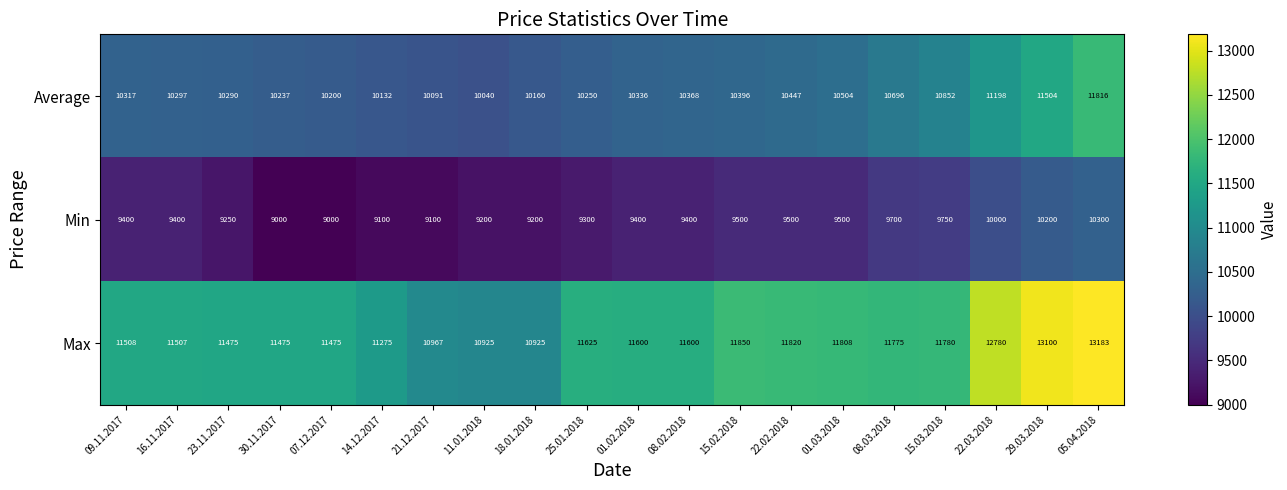

What is the minimum value for Min?

9000